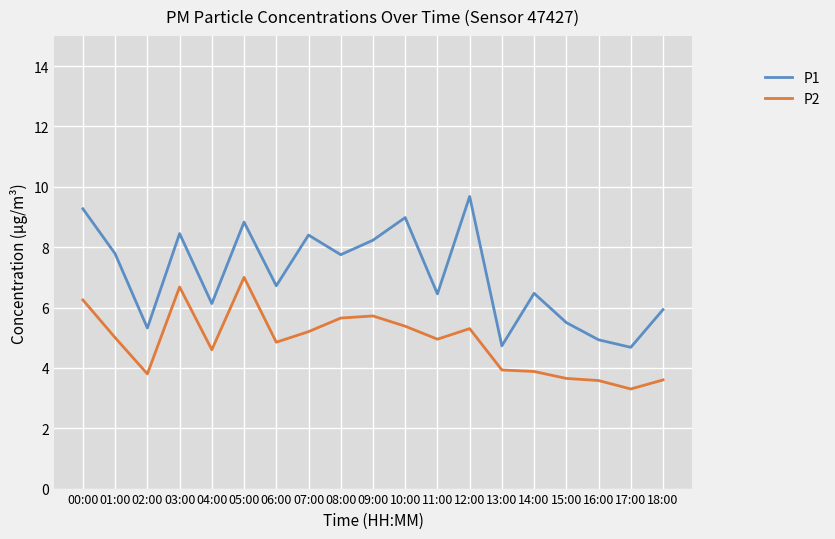

At 10:00, list the series in order from smallest to largest.

P2, P1